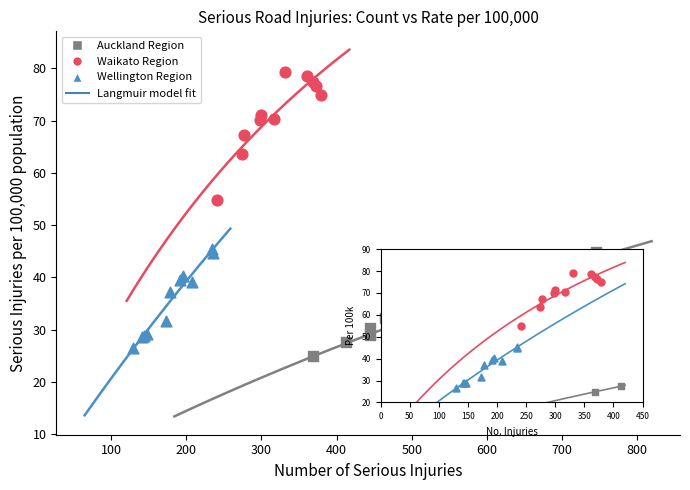

Which series reaches the maximum Y coordinate?

Waikato Region